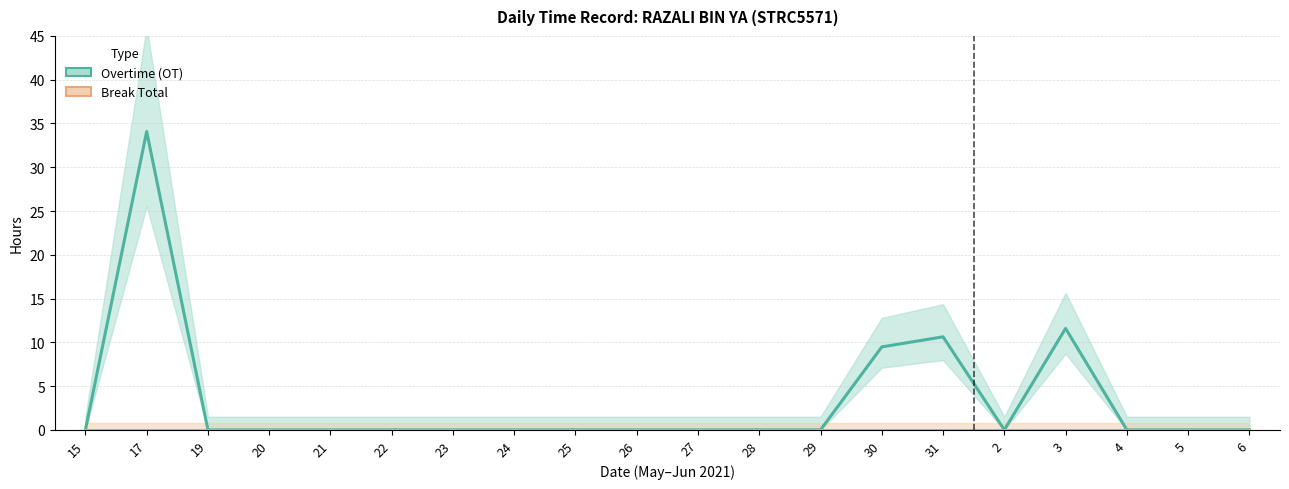

How many data points in Overtime (OT) are above 0?

4